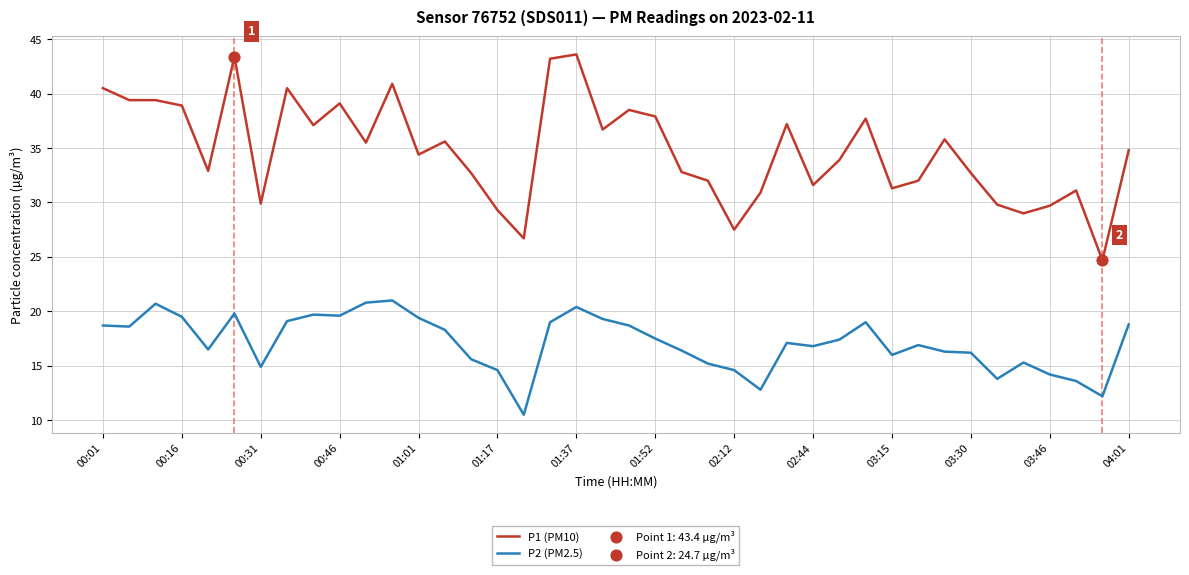

Which series has the largest total across all categories?

P1 (PM10)